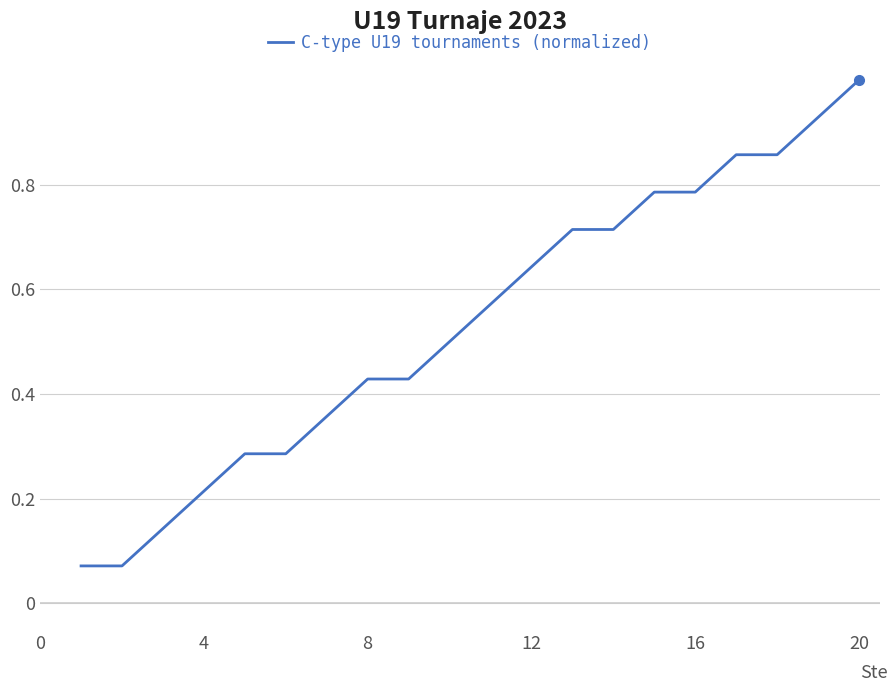

What is the maximum value shown in the chart?

1.0